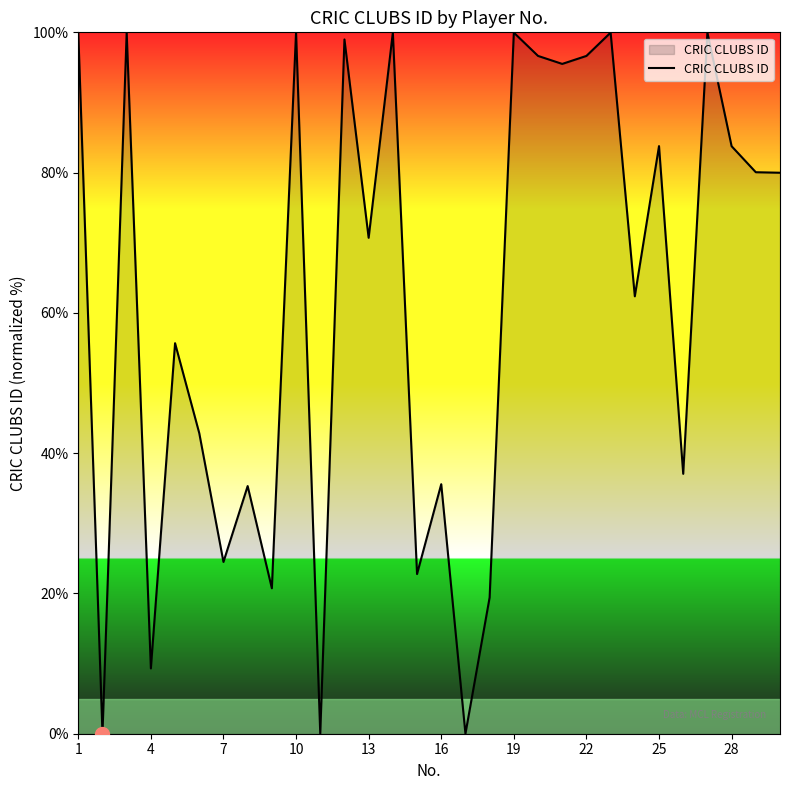

How many lines are shown in the chart?

1